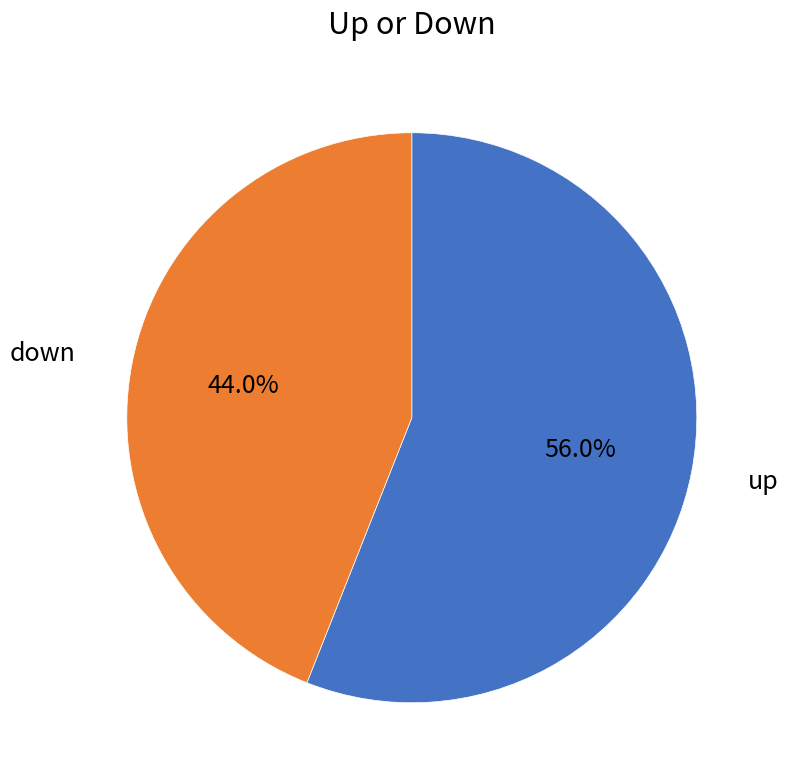

Count the number of slices in the pie.

2